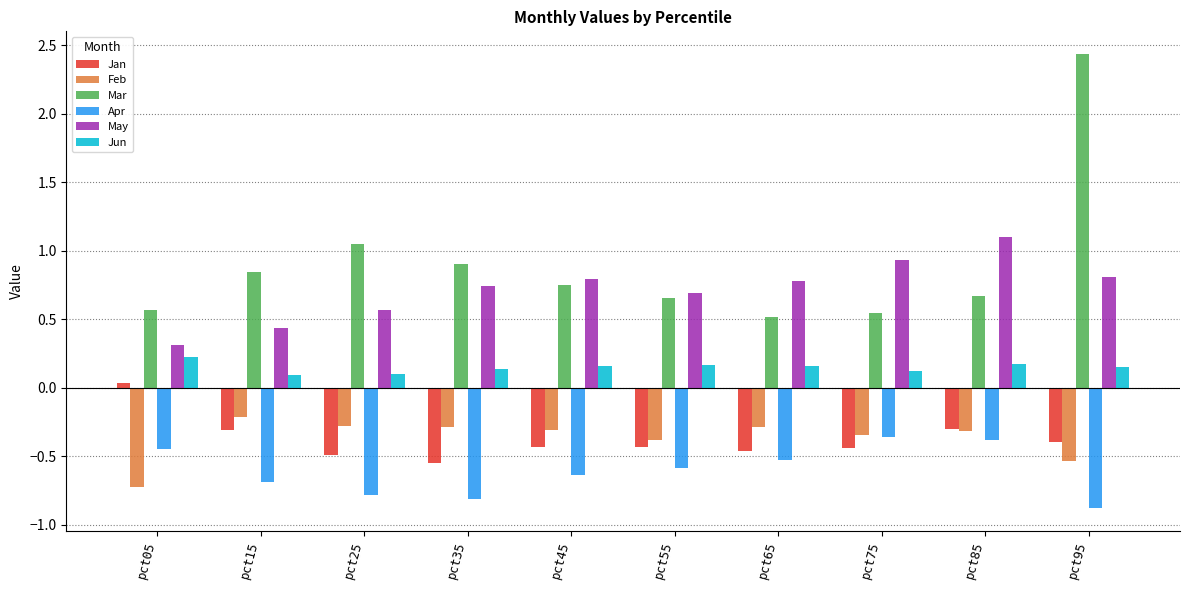

At which category is the sum across all series the highest?

pct95